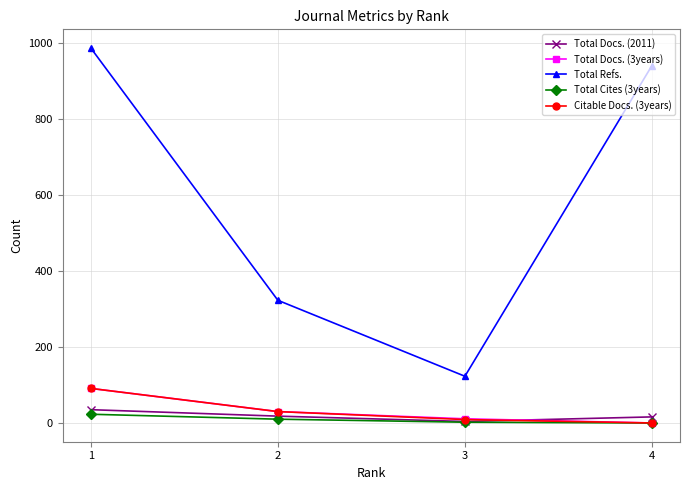

What is the total value across all series at 4?

957